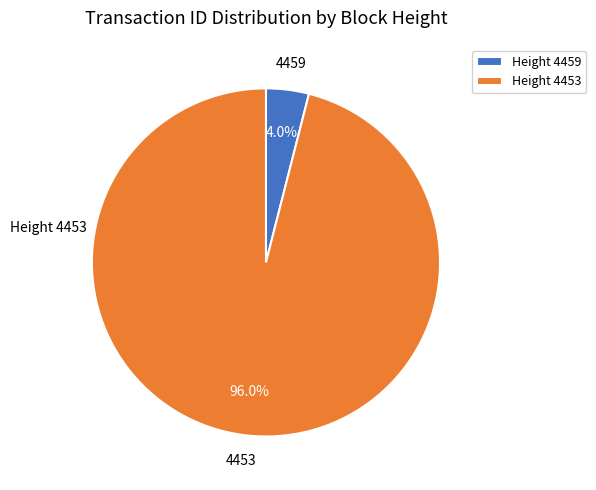

Which category has the biggest portion of the pie?

Height 4453